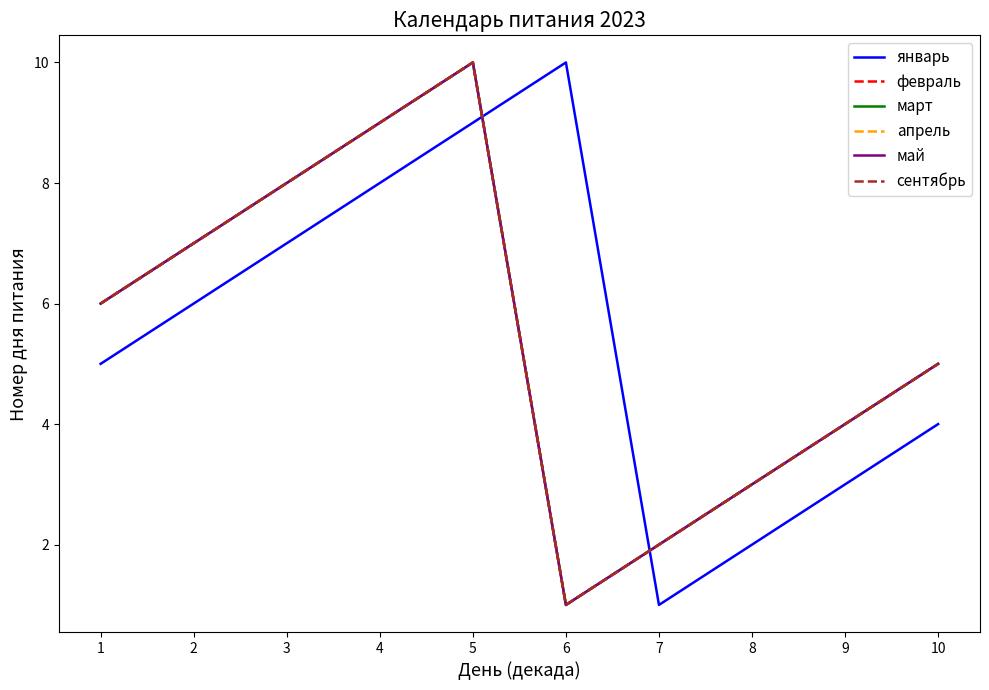

Is this an area chart (filled region under the line)?

No